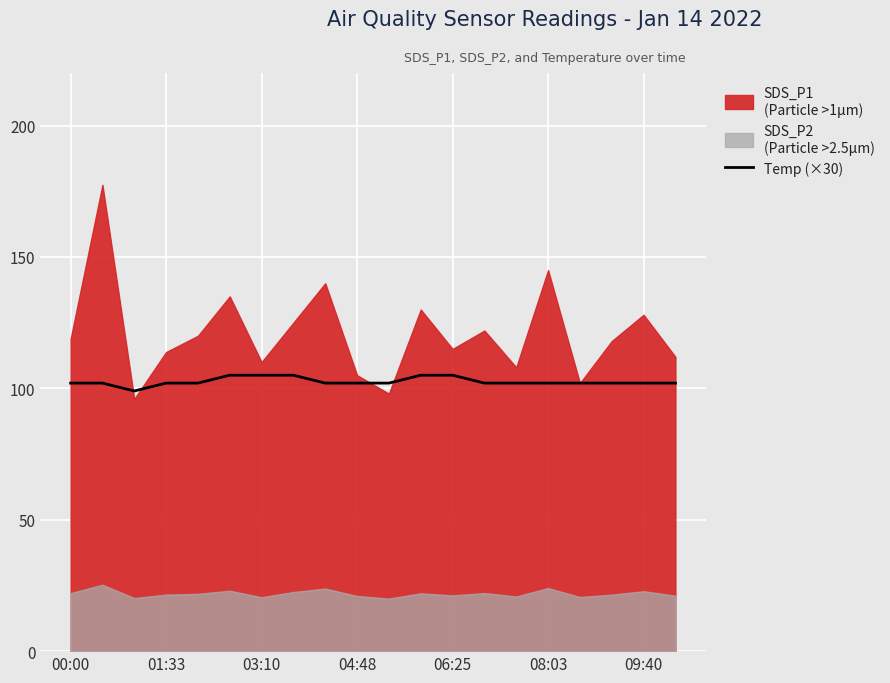

What is the highest value of the Temp (×30) series?

105